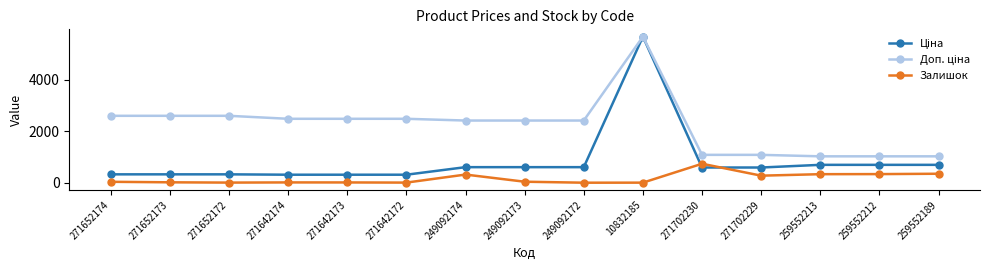

What is the difference between the highest and lowest values at 271702229?

808.7